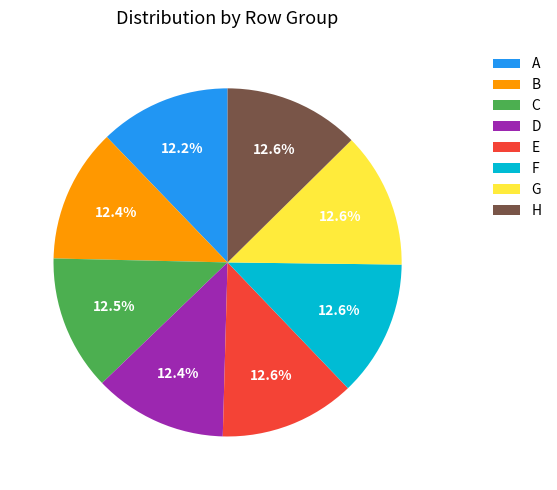

What portion of the pie excludes F?

87.4%